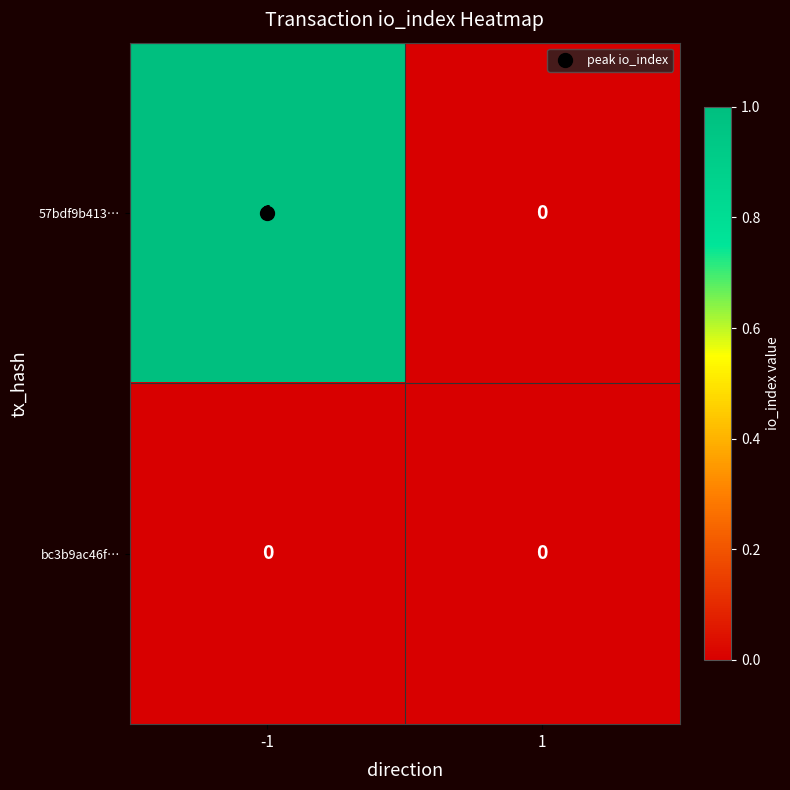

The value of 57bdf9b413… at -1 is 1. True or false?

True